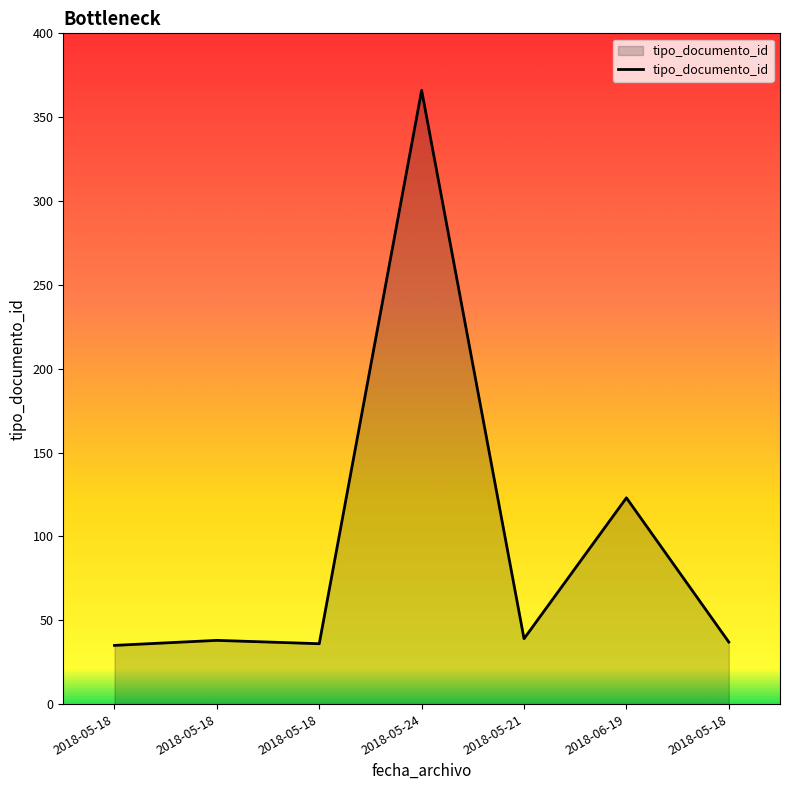

What is the label of the 2nd point from the left?

2018-05-18